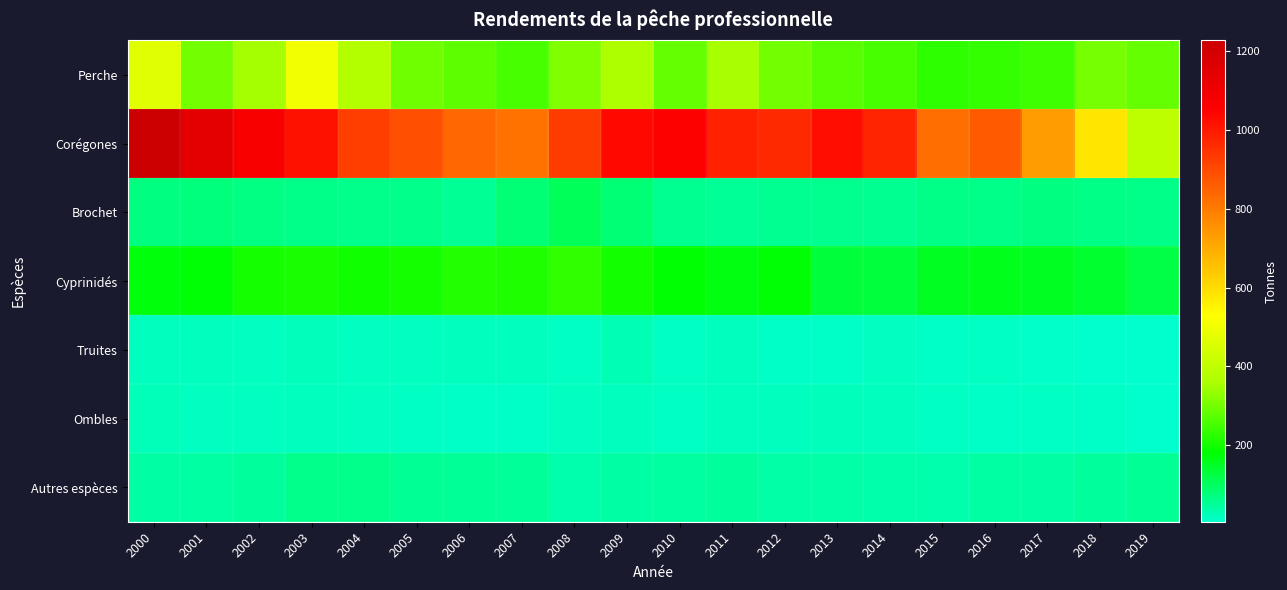

Which series has the largest total across all categories?

Corégones